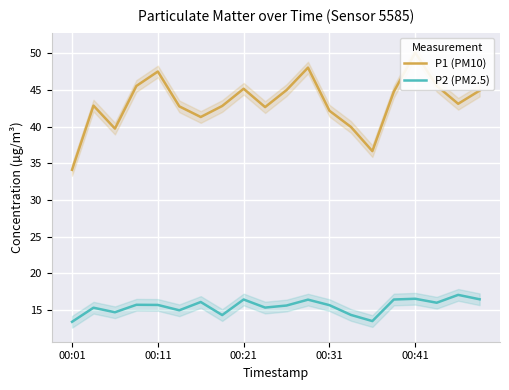

Which series has the largest total across all categories?

P1 (PM10)